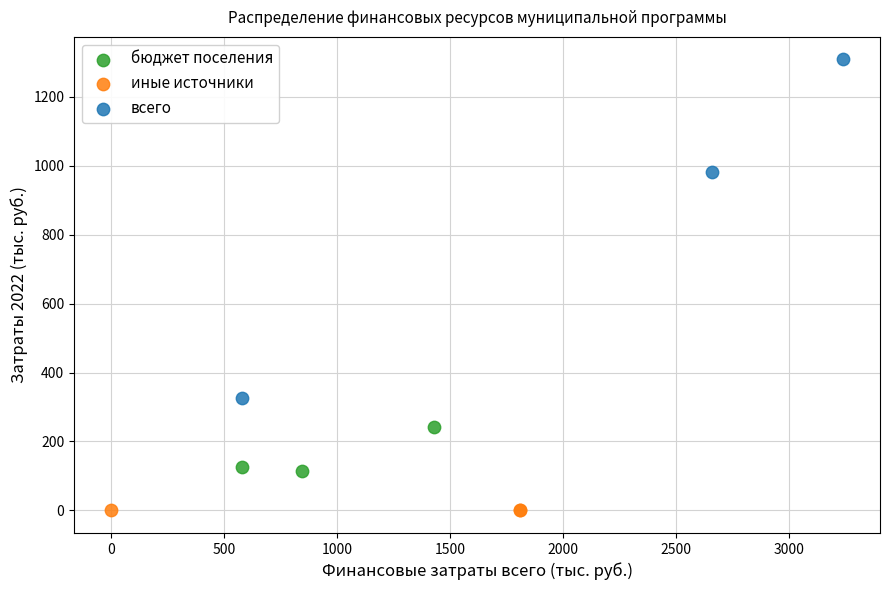

Which series reaches the maximum Y coordinate?

всего